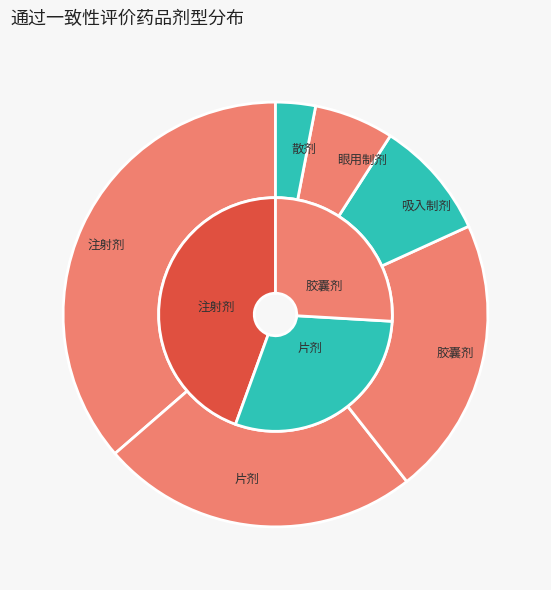

What is the change in value from 片剂 to 散剂?

-7